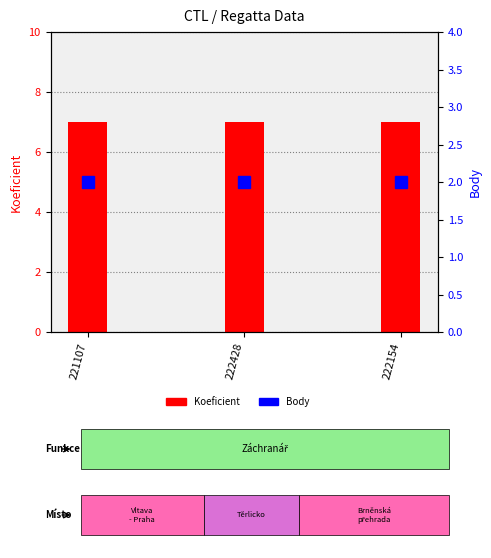

At which label does Koeficient reach its minimum?

221107